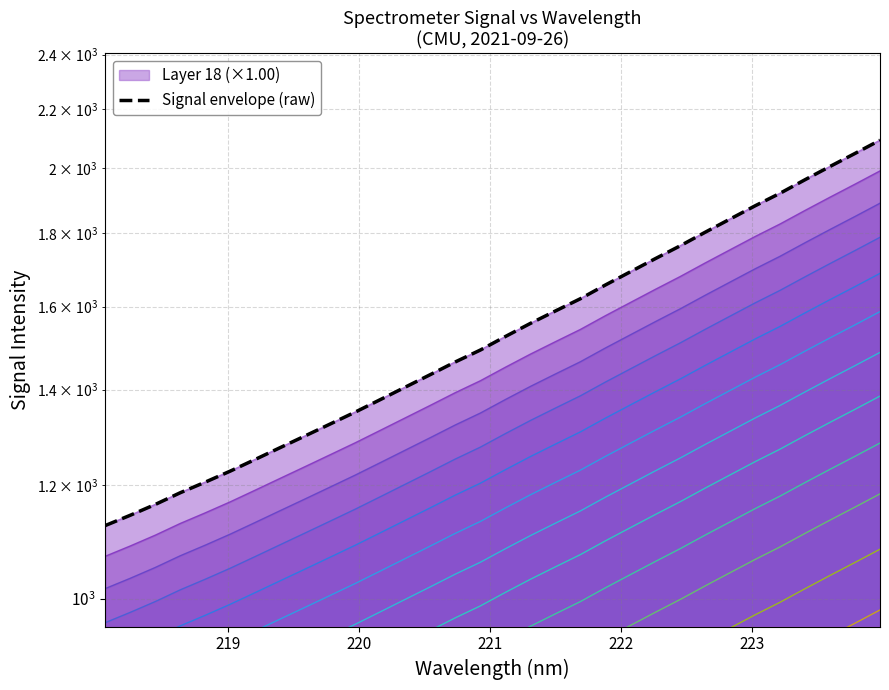

True or false: the data has more than 2 interior local peaks.

False